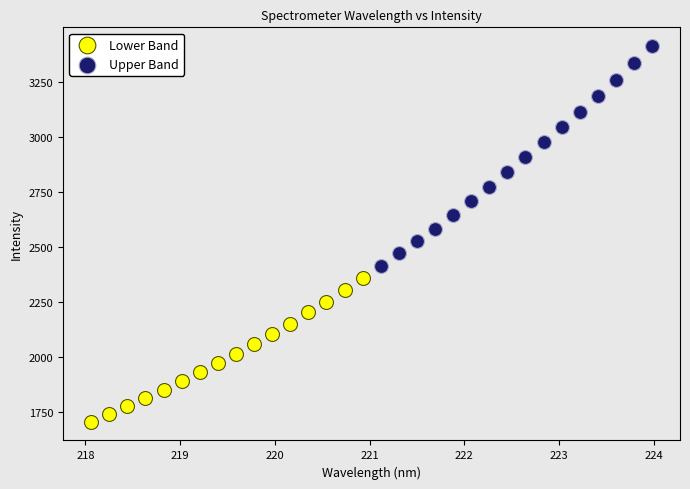

Which series contains the highest Y value?

Upper Band